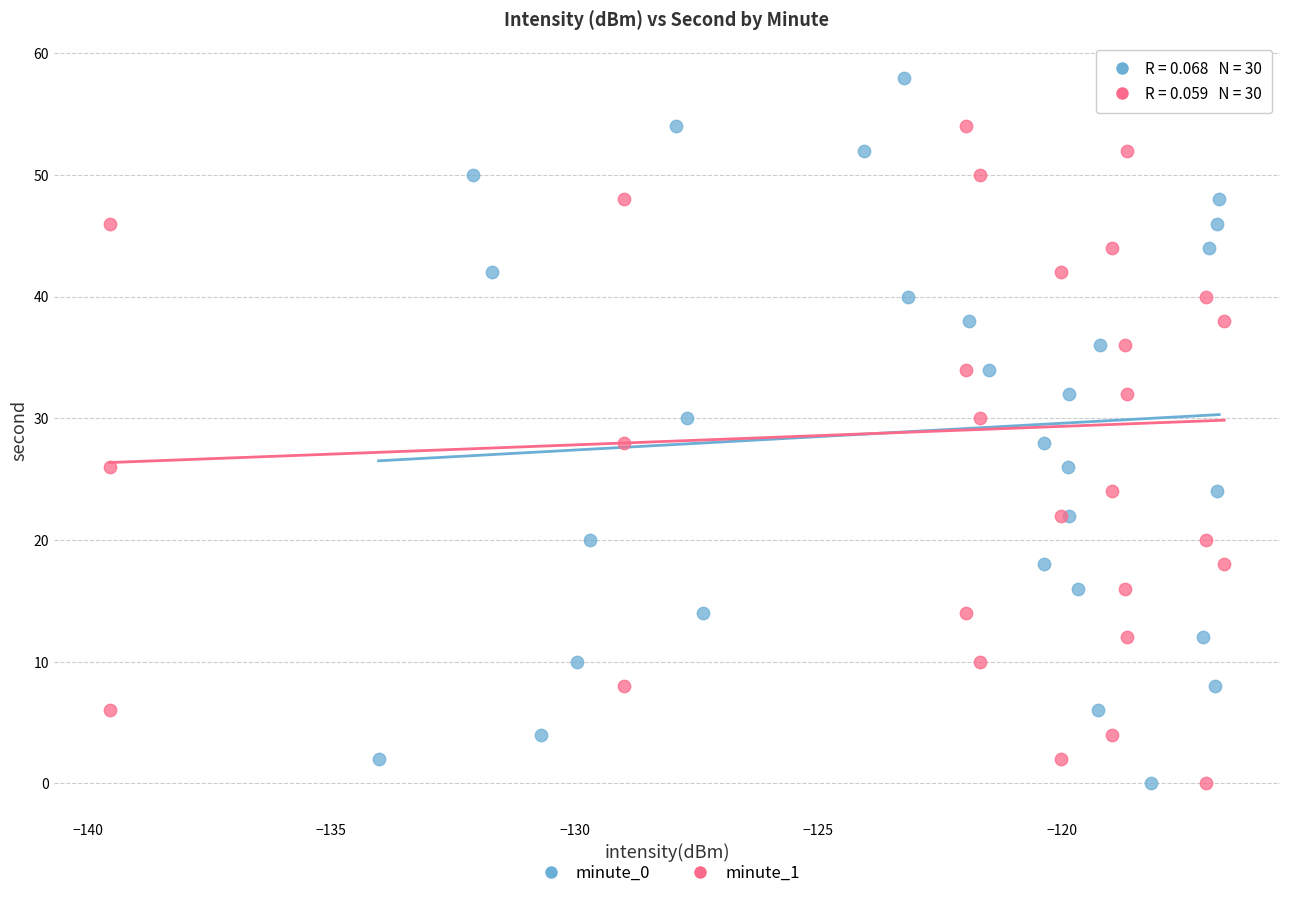

What are all the series names shown in the legend?

minute_0, minute_1